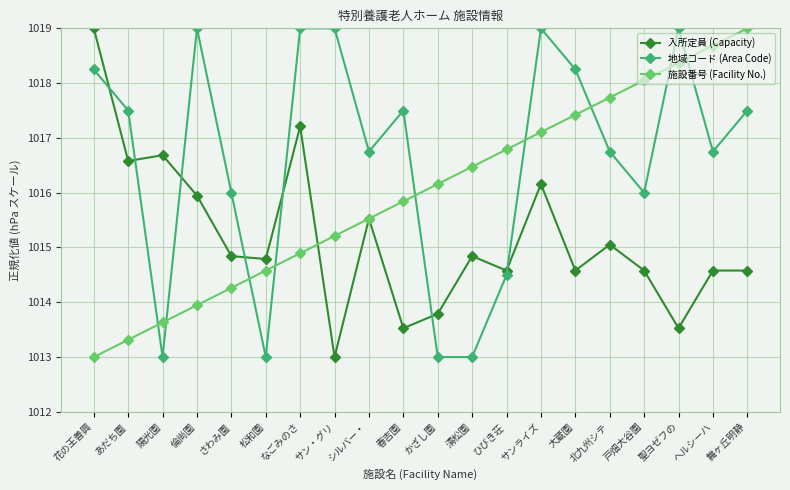

What is the value of the 施設番号 (Facility No.) point at the 4th from the left?

1013.9